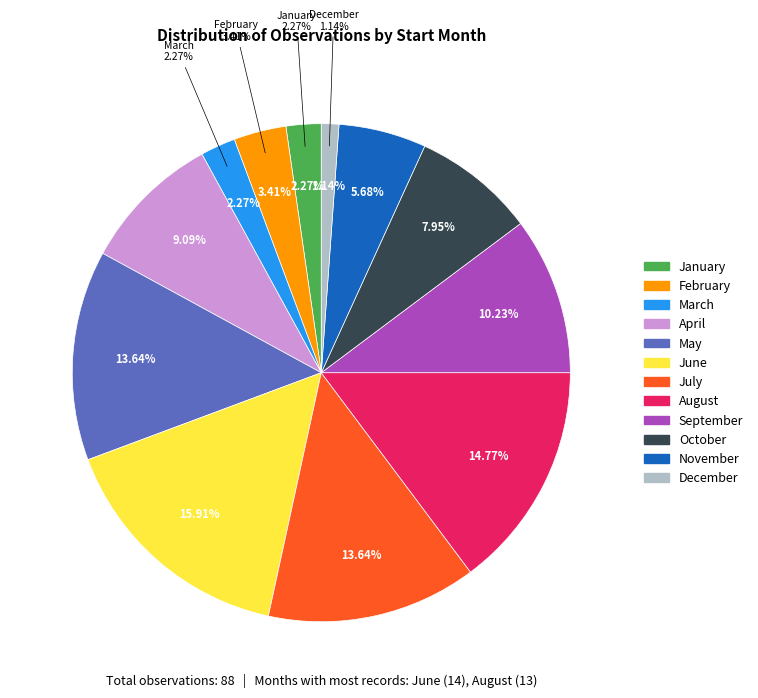

To the nearest percent, what is the combined percentage of 08 and 01?

17%